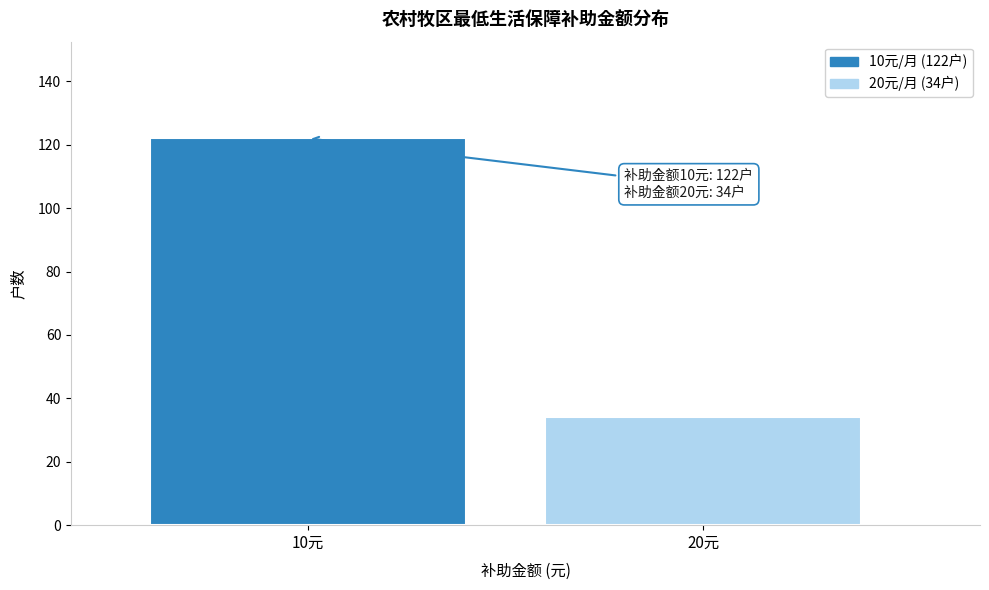

Reading left to right, list all the values displayed in this chart.

10元=122	20元=34